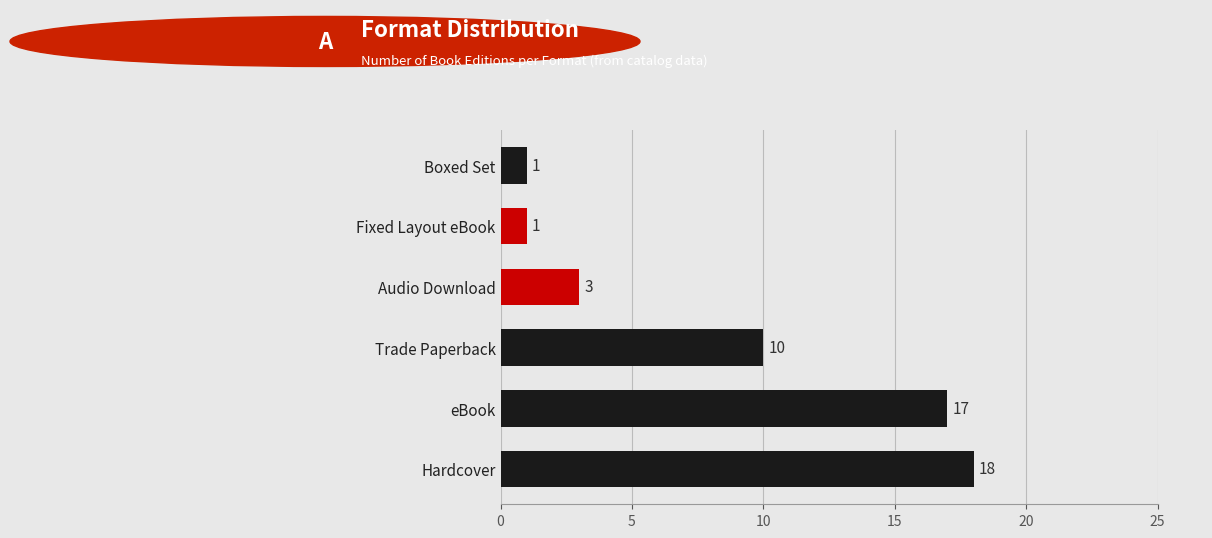

How many series are shown in this chart?

1